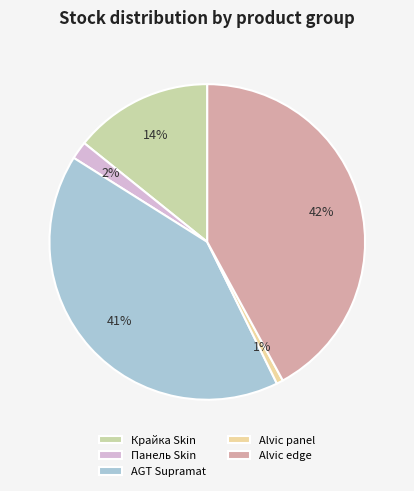

Rank the categories by value from lowest to highest.

Alvic panel, Панель Skin, Крайка Skin, AGT Supramat, Alvic edge